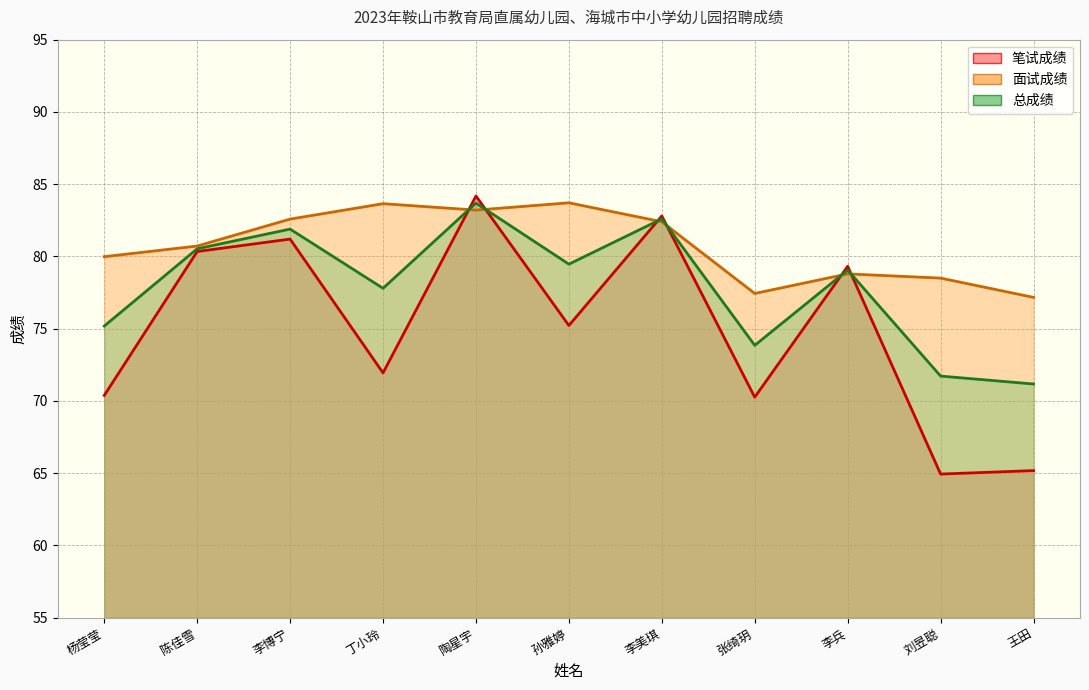

What is the label of the 10th point from the left?

刘昱聪